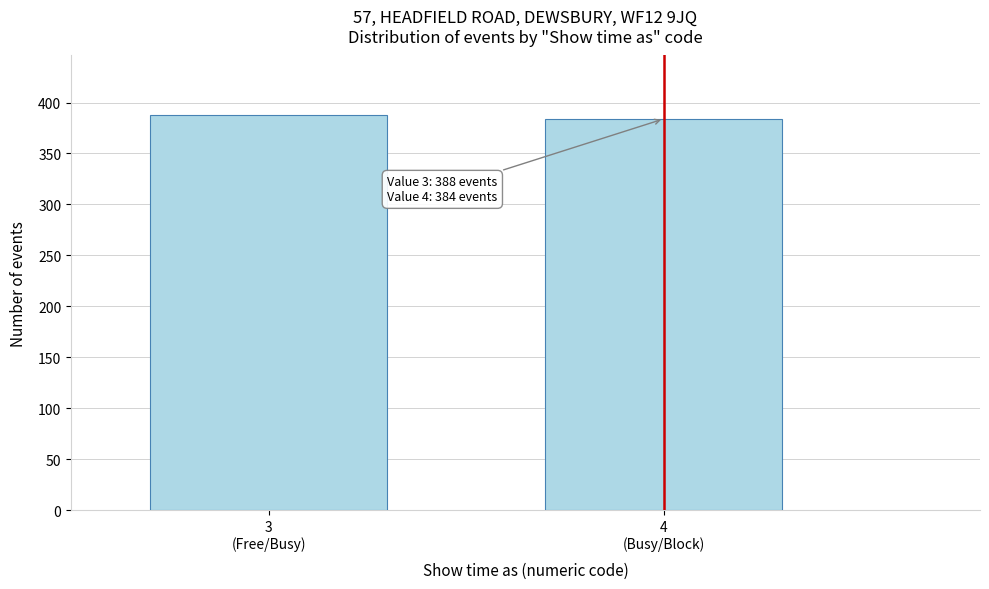

Reading right to left, what are all the values shown in this chart?

384	388